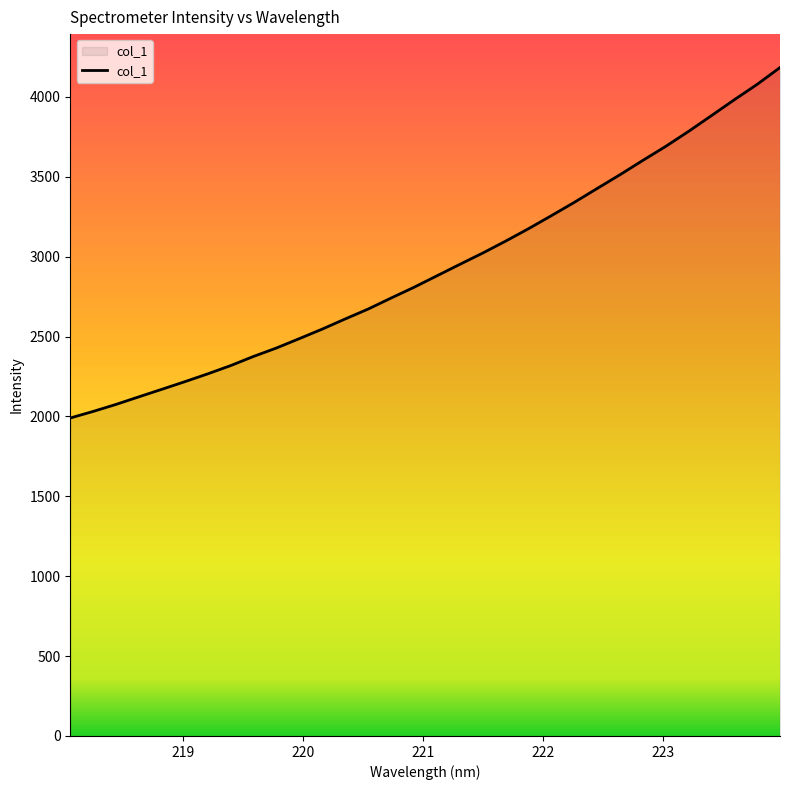

True or false: there are more than 1 points higher than both neighbors.

False